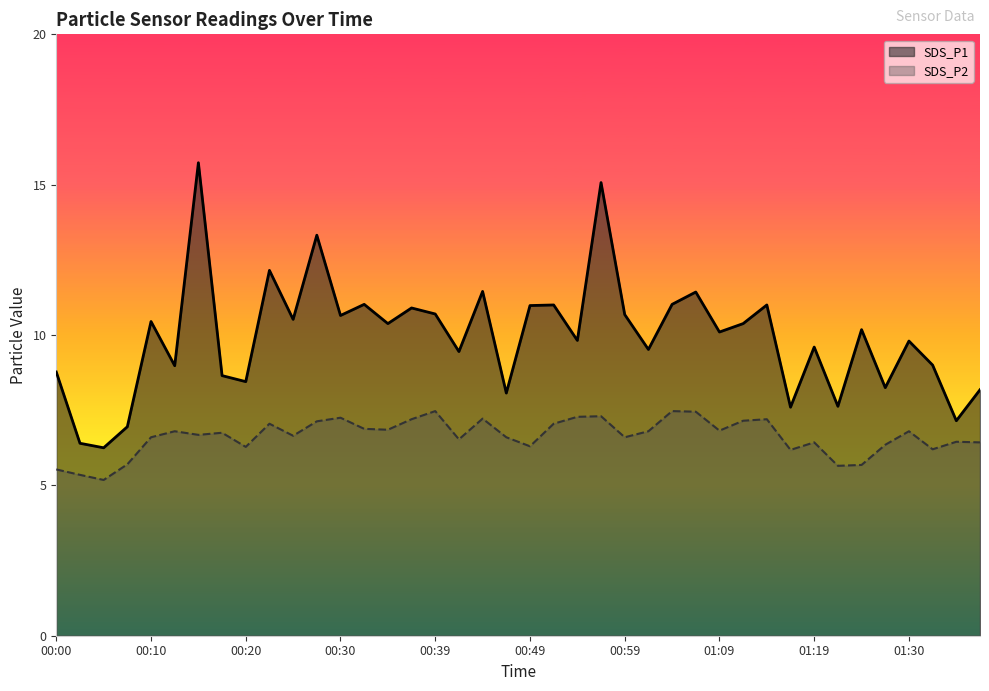

What is the difference between the highest and lowest values at 01:38?

1.8